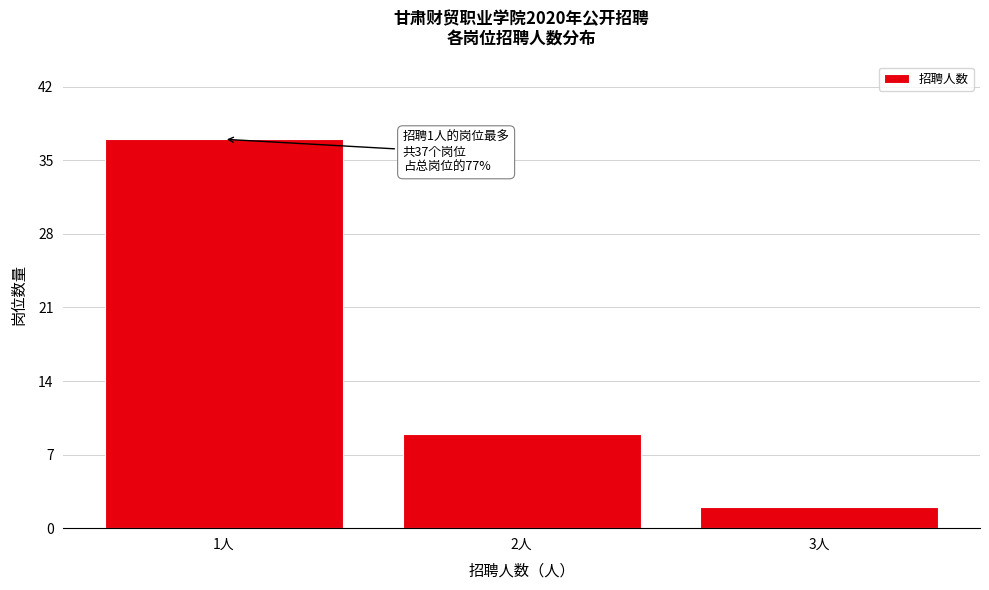

Reading left to right, transcribe all the data shown in this chart.

37	9	2